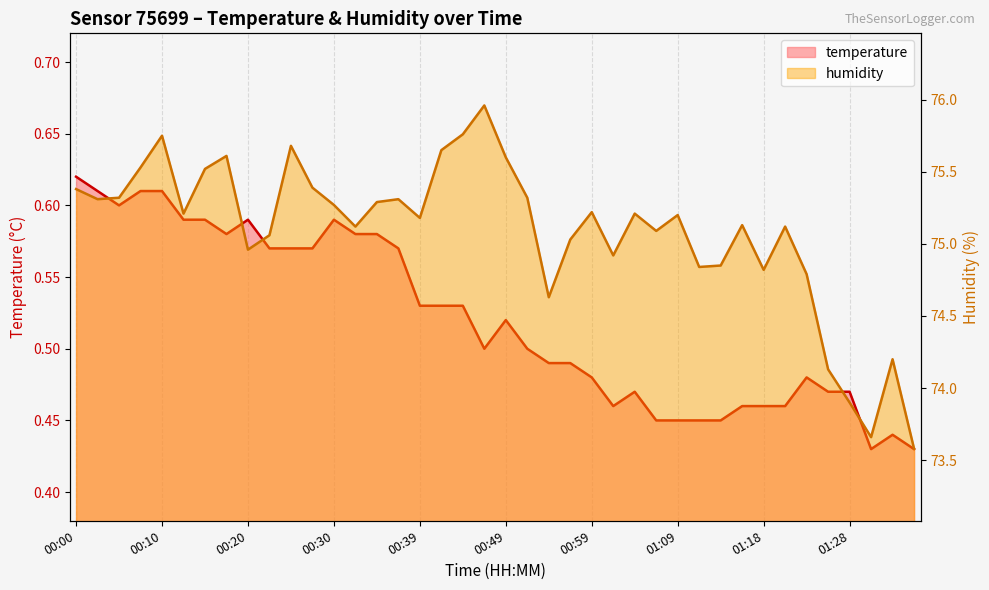

Which series has the widest spread of values?

humidity